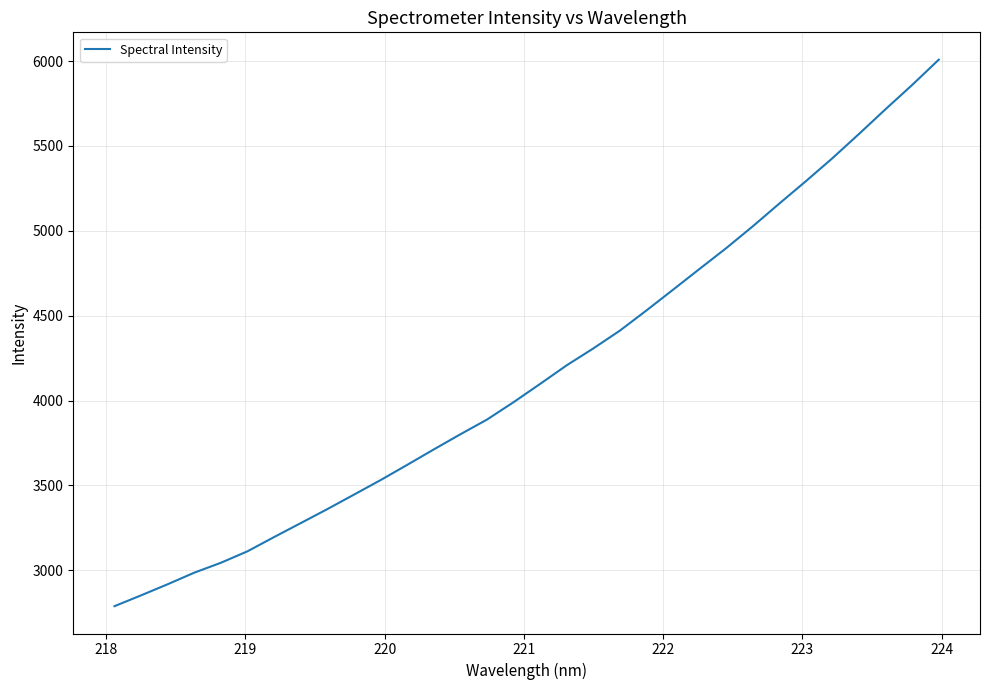

What is the maximum value shown in the chart?

6008.1